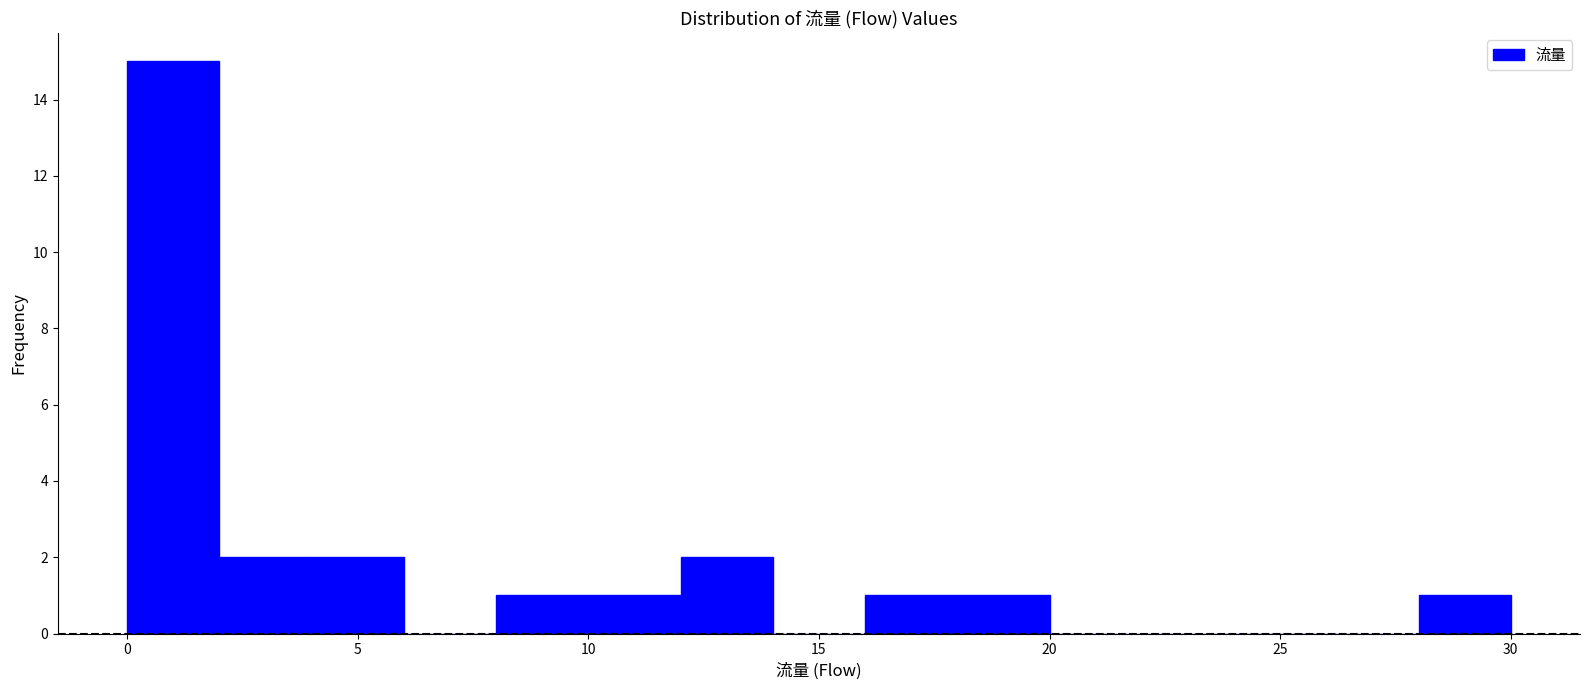

Reading left to right, transcribe this chart: for each bar, give the range it covers on the x-axis and its height. The values are not printed on the chart, so give them approximately, as read against the axis.

0 to 2: 15
2 to 4: 2
4 to 6: 2
6 to 8: 0
8 to 10: 1
10 to 12: 1
12 to 14: 2
14 to 16: 0
16 to 18: 1
18 to 20: 1
20 to 22: 0
22 to 24: 0
24 to 26: 0
26 to 28: 0
28 to 30: 1